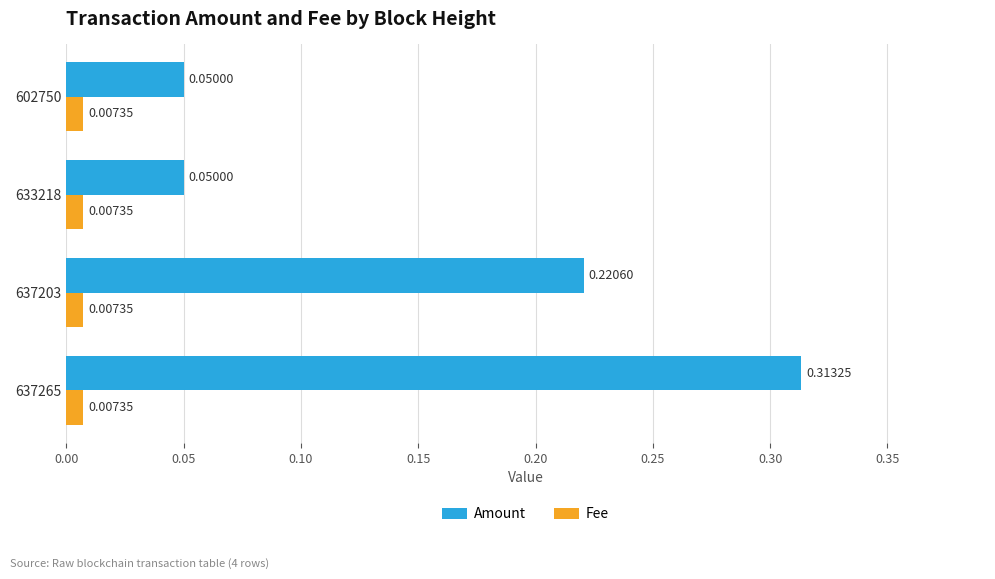

Which series has the largest total across all categories?

Amount